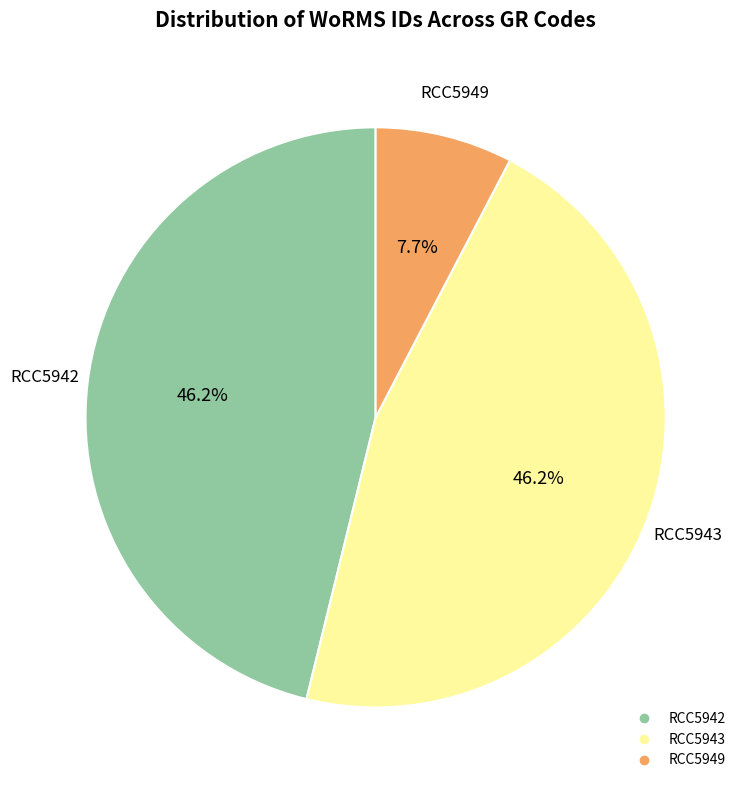

Which has a higher value, RCC5942 or RCC5949?

RCC5942